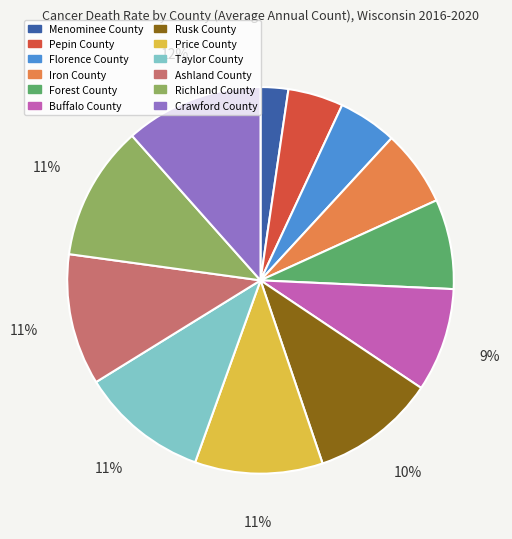

Is the sum of Richland County and Pepin County greater than half?

No